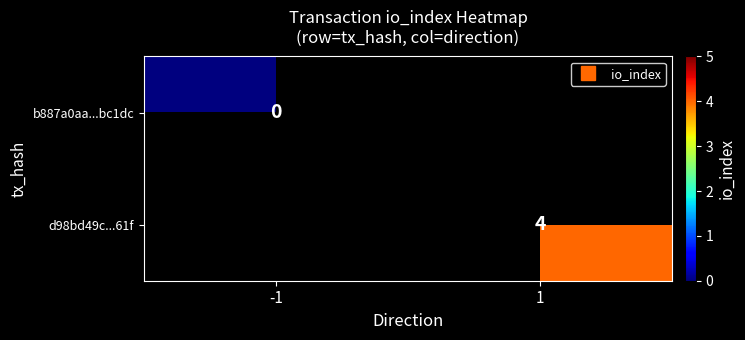

Count the number of categories in the chart.

2